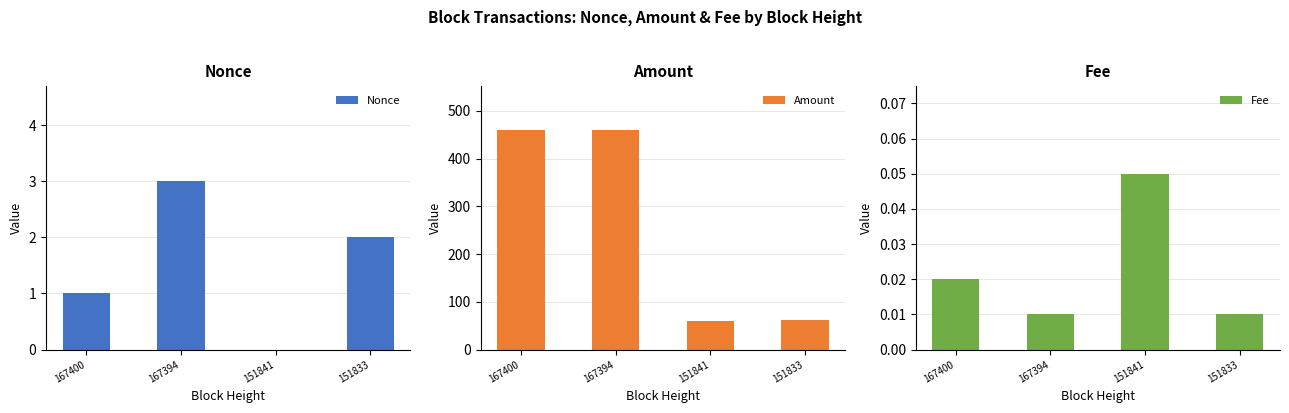

Rank the series at 151841 from lowest to highest value.

Nonce, Fee, Amount